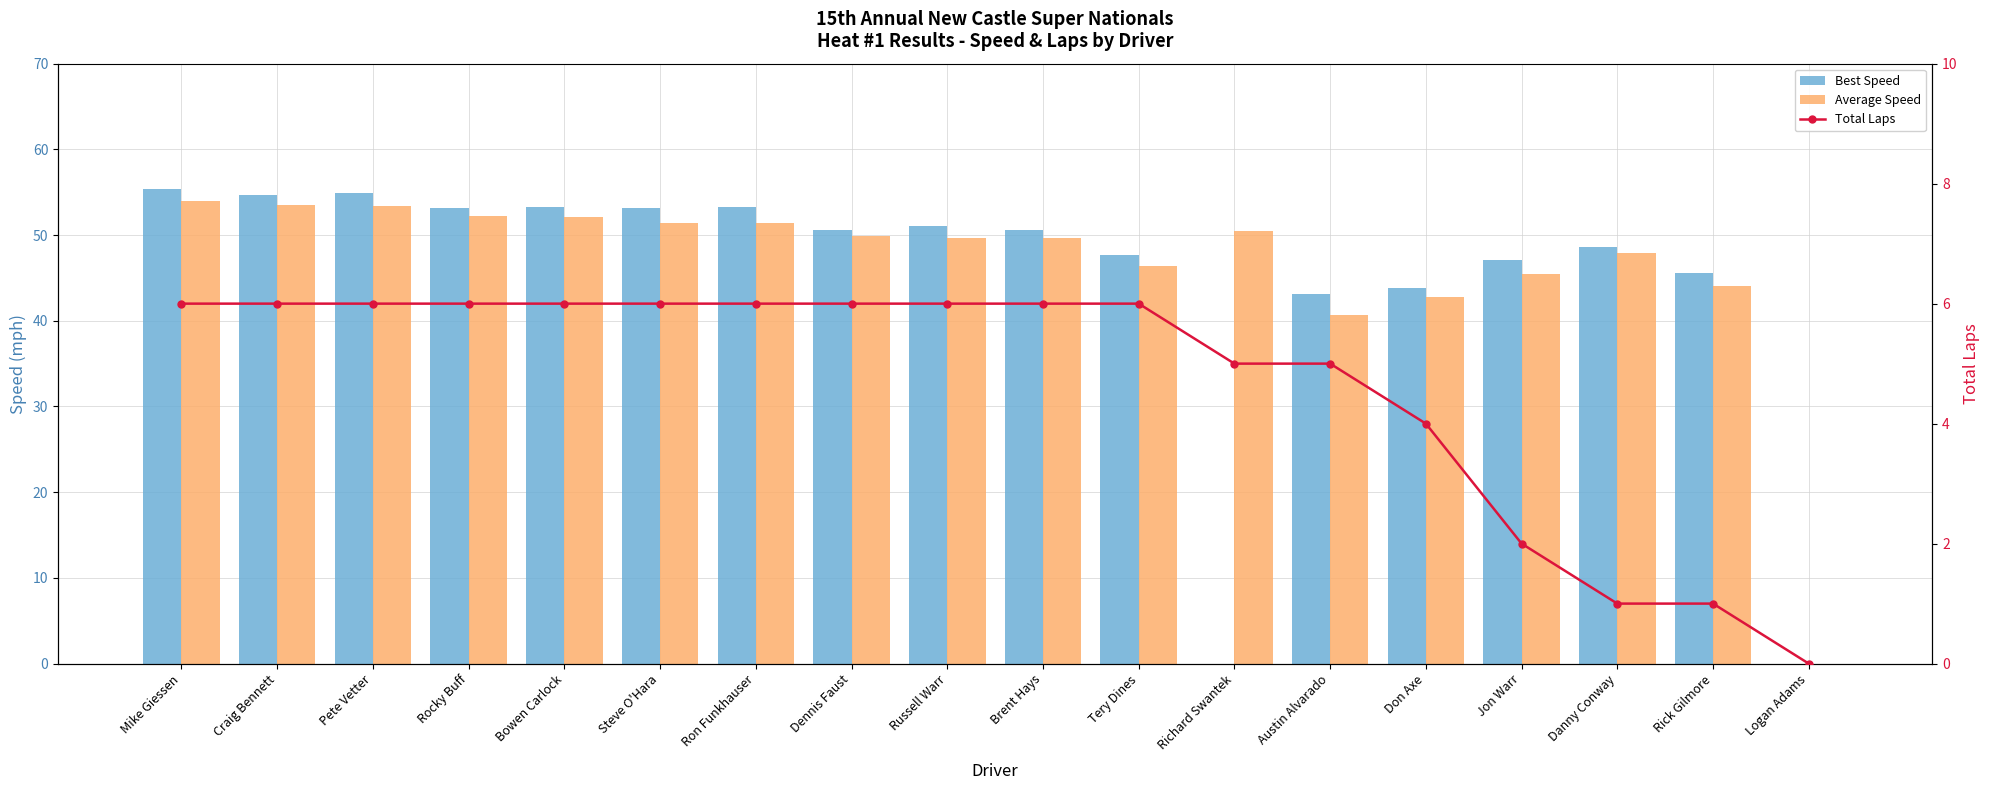

Reading left to right, what are all the values shown in this chart?

Best Speed: Mike Giessen=55.3	Craig Bennett=54.7	Pete Vetter=54.9	Rocky Buff=53.1	Bowen Carlock=53.3	Steve O'Hara=53.1	Ron Funkhauser=53.3	Dennis Faust=50.6	Russell Warr=51.1	Brent Hays=50.6	Tery Dines=47.7	Richard Swantek=0.0	Austin Alvarado=43.1	Don Axe=43.9	Jon Warr=47.1	Danny Conway=48.6	Rick Gilmore=45.5	Logan Adams=0.0
Average Speed: Mike Giessen=54.0	Craig Bennett=53.5	Pete Vetter=53.4	Rocky Buff=52.3	Bowen Carlock=52.1	Steve O'Hara=51.4	Ron Funkhauser=51.4	Dennis Faust=49.9	Russell Warr=49.7	Brent Hays=49.7	Tery Dines=46.4	Richard Swantek=50.4	Austin Alvarado=40.7	Don Axe=42.8	Jon Warr=45.5	Danny Conway=47.9	Rick Gilmore=44.0	Logan Adams=0.0
Total Laps: Mike Giessen=6.0	Craig Bennett=6.0	Pete Vetter=6.0	Rocky Buff=6.0	Bowen Carlock=6.0	Steve O'Hara=6.0	Ron Funkhauser=6.0	Dennis Faust=6.0	Russell Warr=6.0	Brent Hays=6.0	Tery Dines=6.0	Richard Swantek=5.0	Austin Alvarado=5.0	Don Axe=4.0	Jon Warr=2.0	Danny Conway=1.0	Rick Gilmore=1.0	Logan Adams=0.0